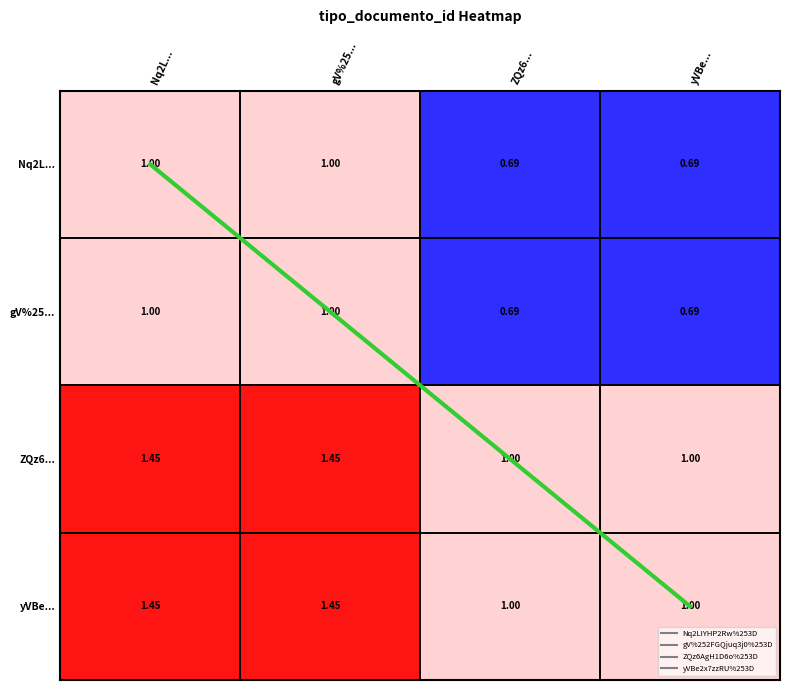

At which category is the sum across all series the highest?

Nq2L...